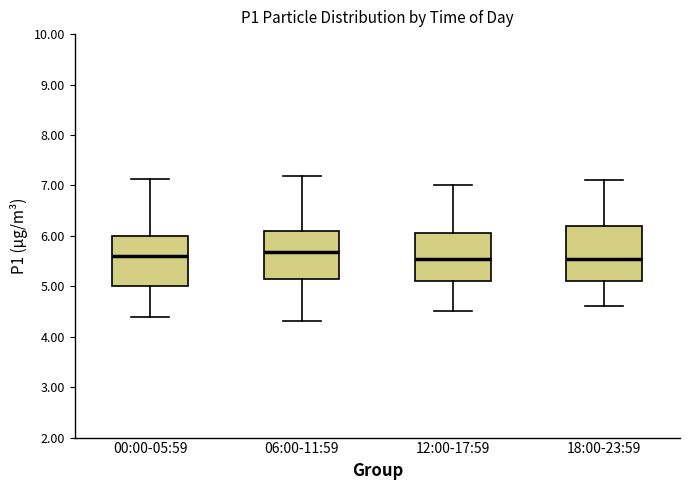

Reading left to right, transcribe this box plot: for each box, give where its median line is, the range the box spans, and where its two whiskers end, as read against the y-axis. The values are not printed on the chart, so give them approximately, as read against the axis.

00:00-05:59: median 5.6, box 5.0 to 6.0, whiskers 4.4 to 7.1
06:00-11:59: median 5.7, box 5.2 to 6.1, whiskers 4.3 to 7.2
12:00-17:59: median 5.6, box 5.1 to 6.1, whiskers 4.5 to 7.0
18:00-23:59: median 5.6, box 5.1 to 6.2, whiskers 4.6 to 7.1